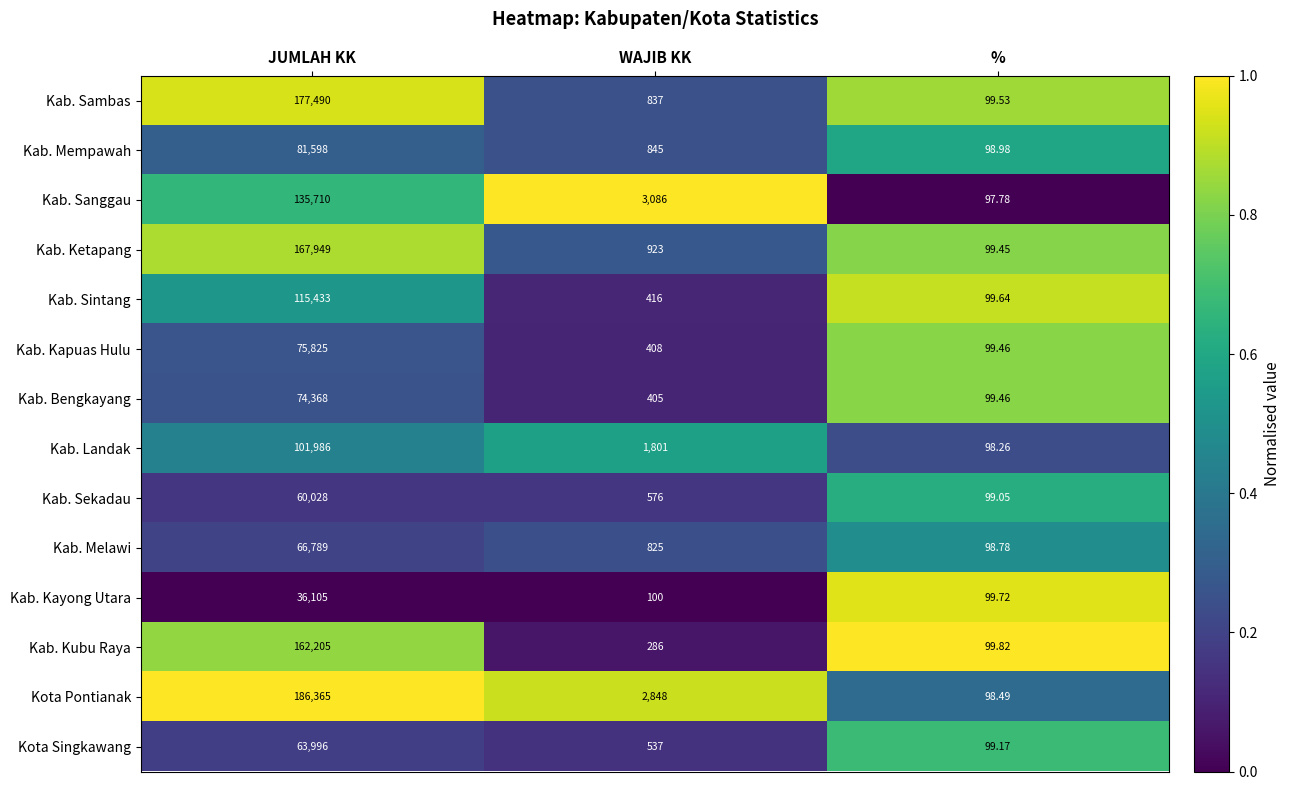

Which series has the largest total across all categories?

Kota Pontianak